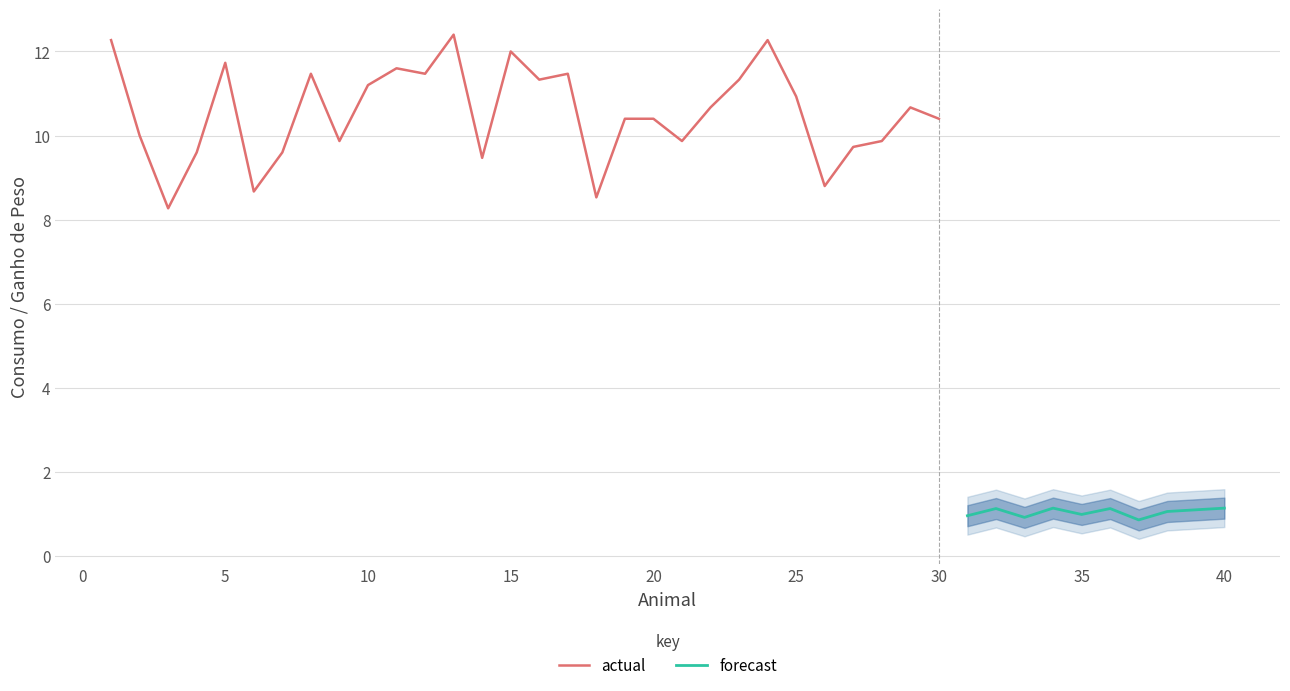

What is the maximum value shown in the chart?

12.4